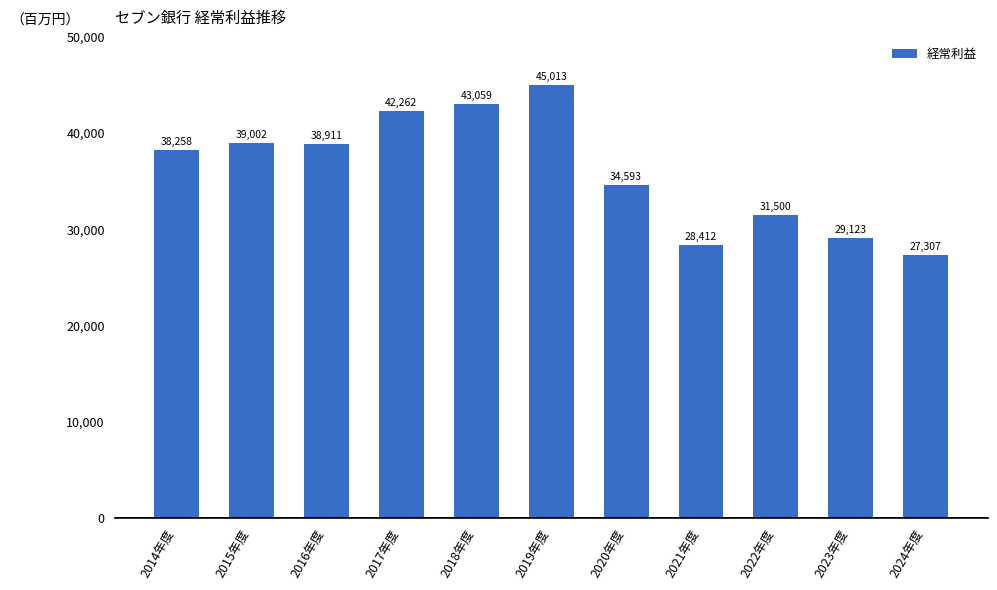

What is the approximate value at 2019年度, to the nearest 100?

45000